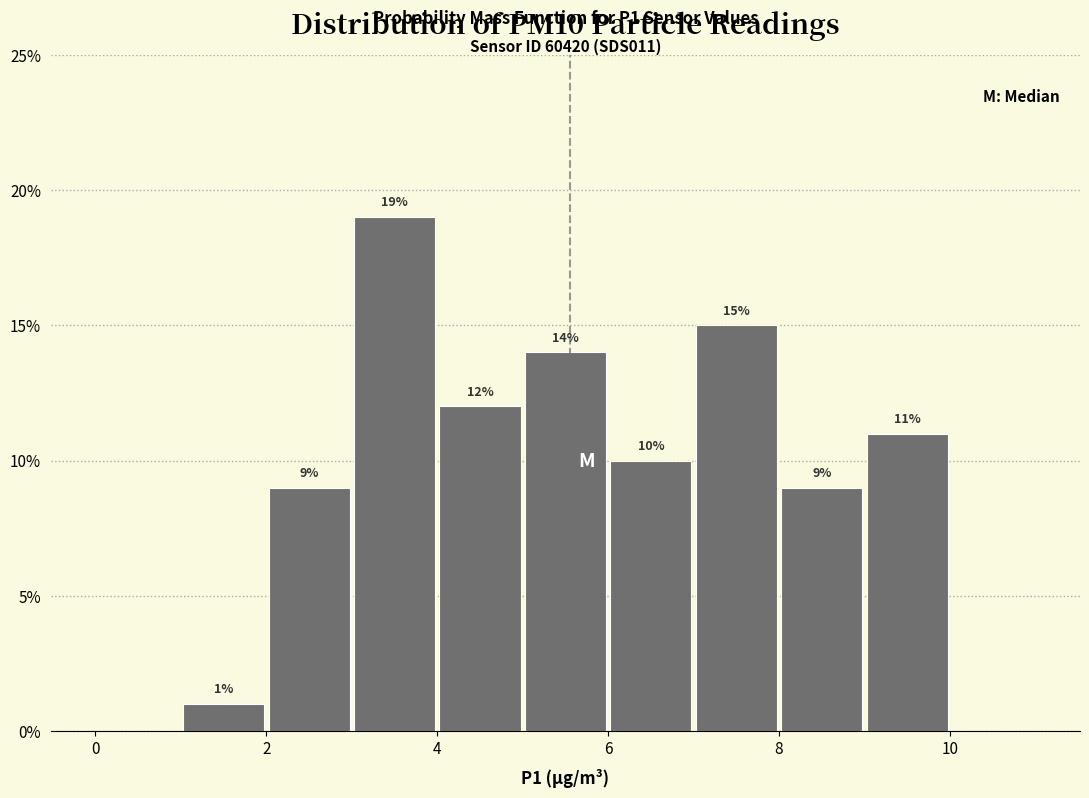

Over which range of the x-axis is the bar tallest?

3 to 4